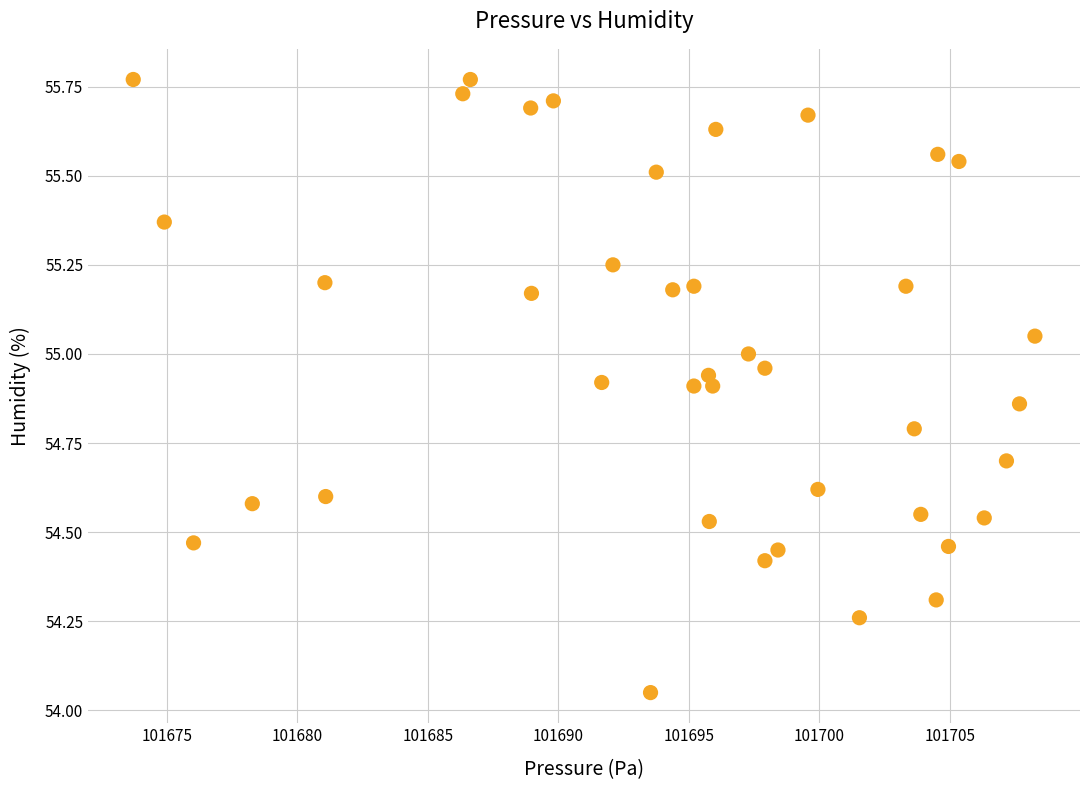

How many points are shown in the scatter plot?

40